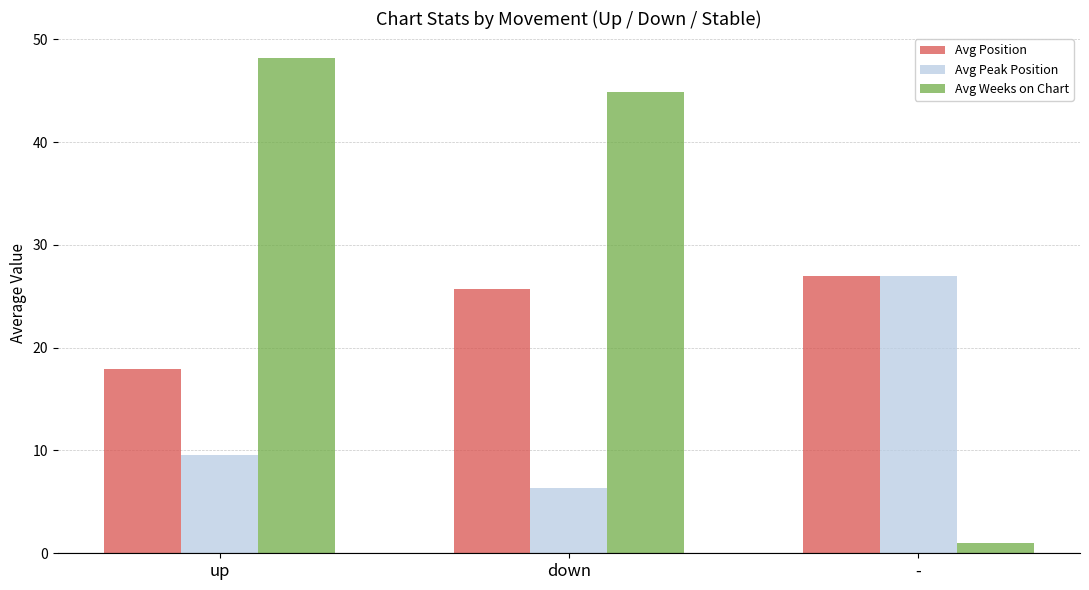

At how many categories does at least one series exceed 25?

3